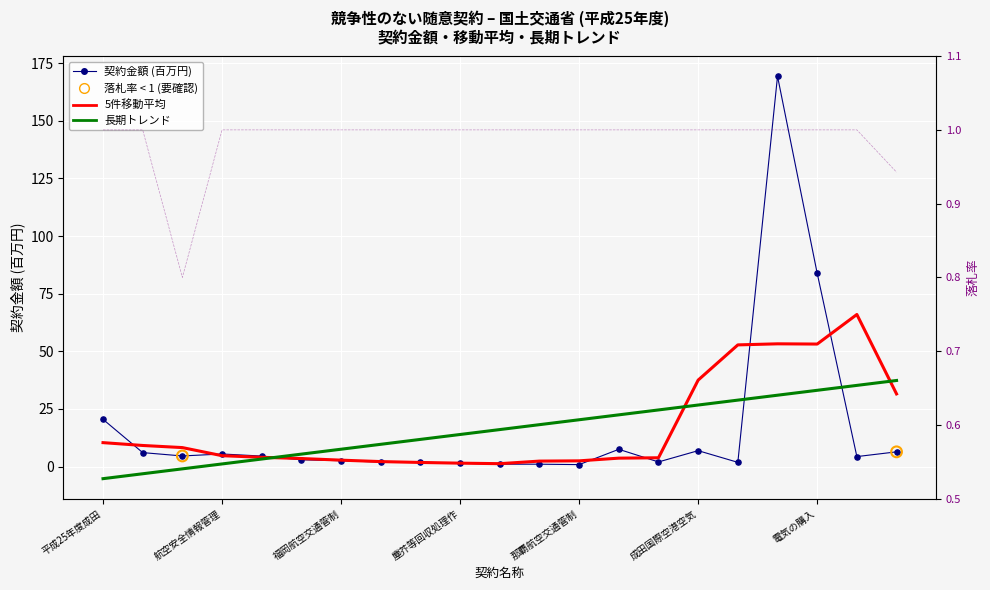

Is the value of 契約金額 at 4 greater than the value of 落札率 at 3?

Yes